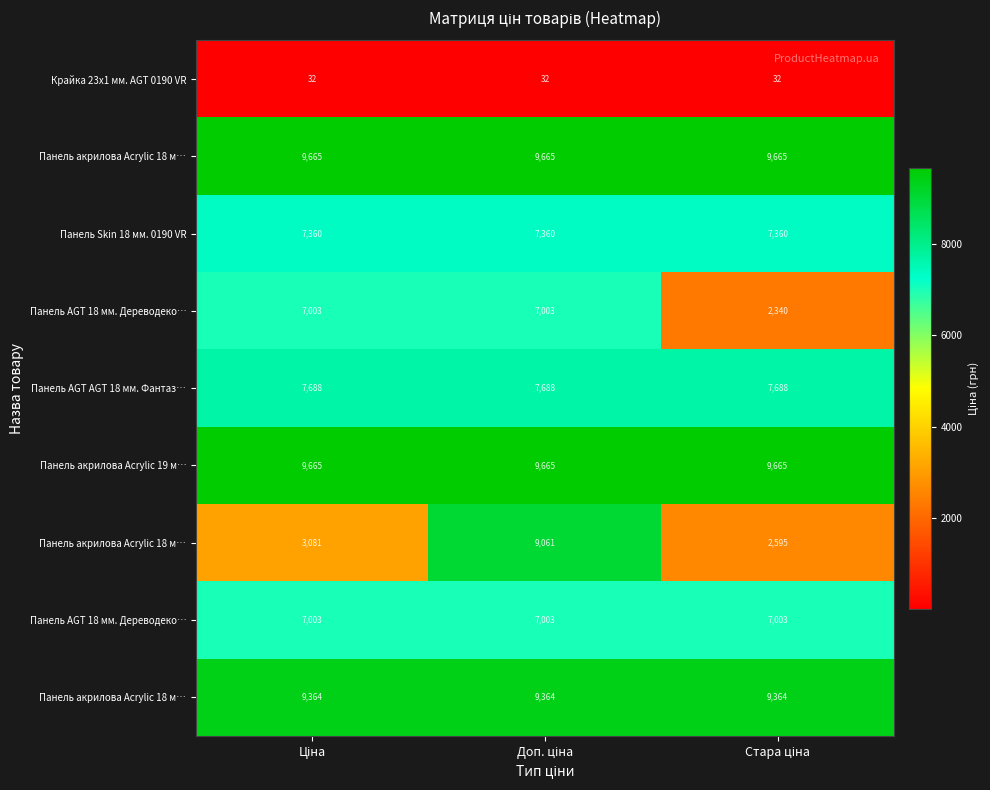

How many distinct data groups are displayed?

9